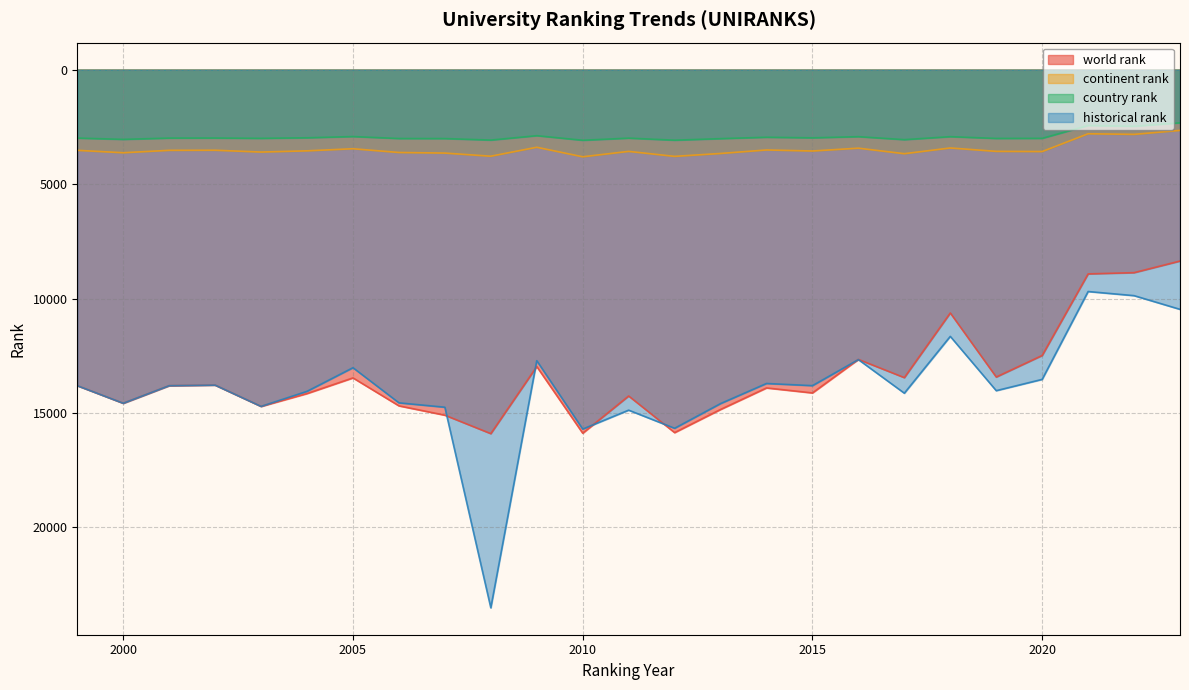

The historical rank series shows 4684.5 at 2011. True or false?

False